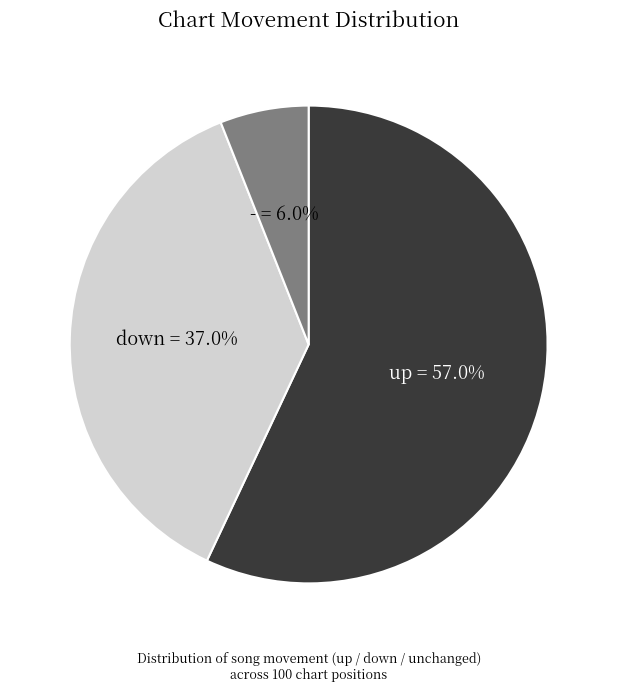

Is it true that - is 14% of the pie?

False